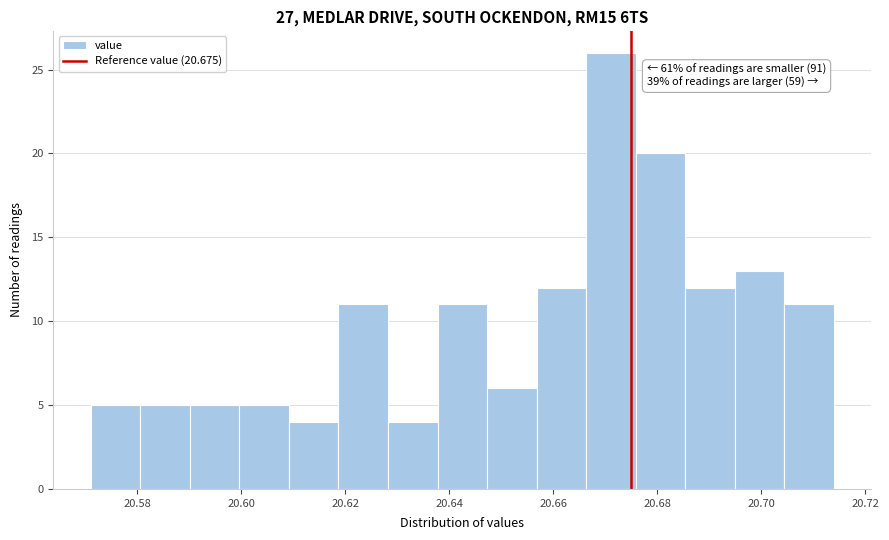

Over which range of the x-axis is the bar tallest?

20.666 to 20.676